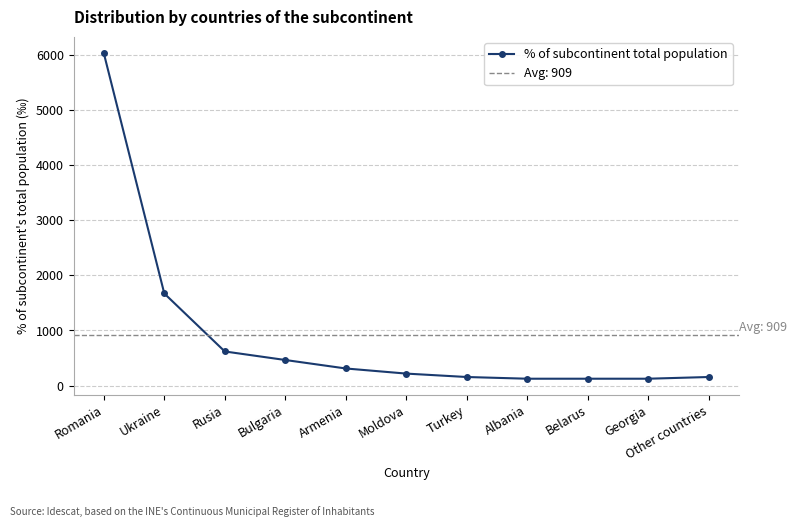

Which label corresponds to the smallest value in the chart?

Albania